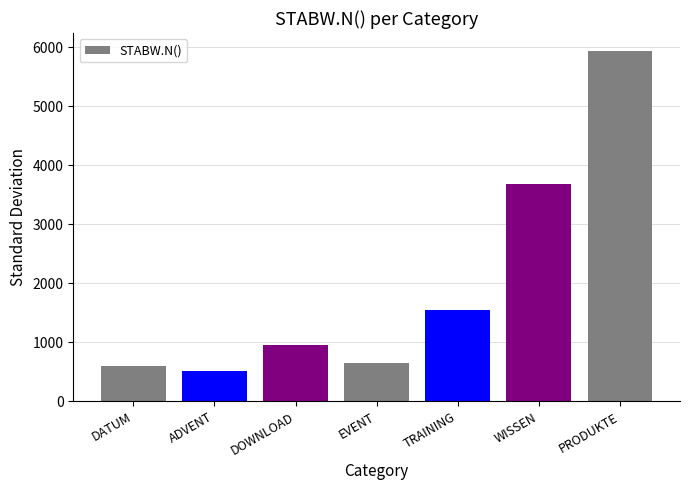

What is the sum of the values at DATUM and EVENT?

1255.7